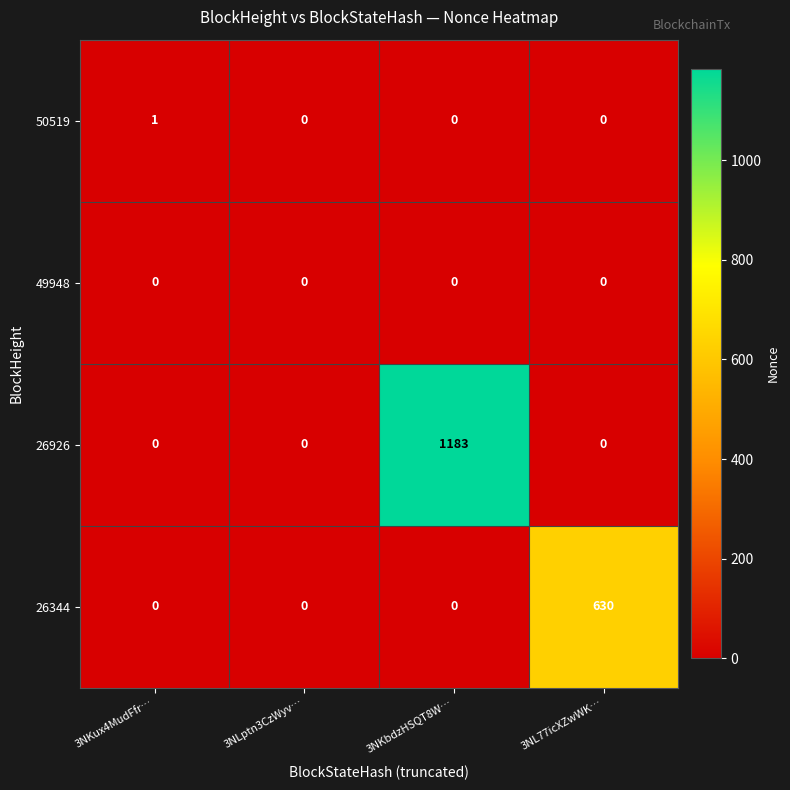

Count the 26344 values in the range 0 to 630.

4